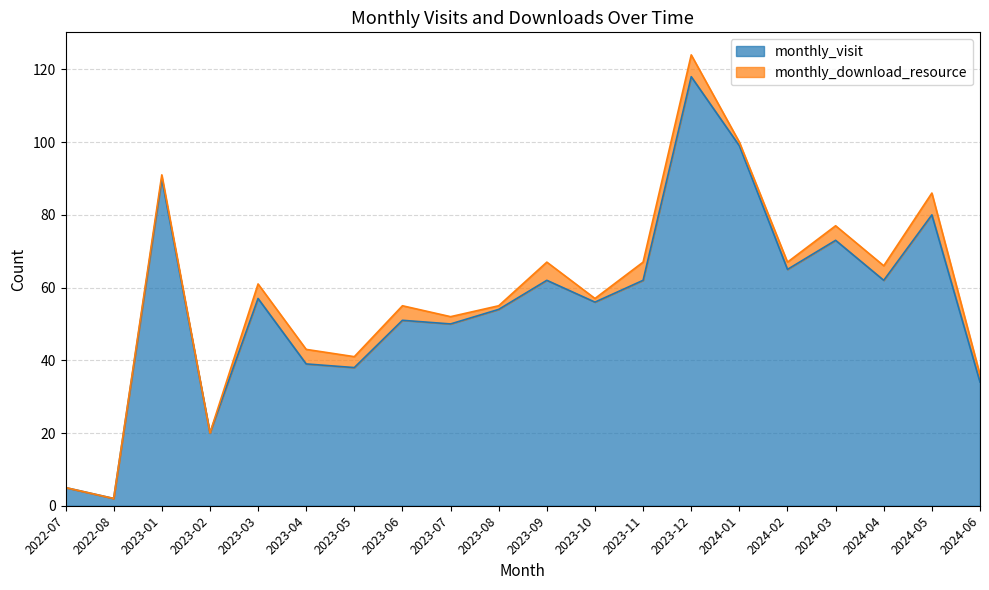

What is the value of the 7th point from the left?

38